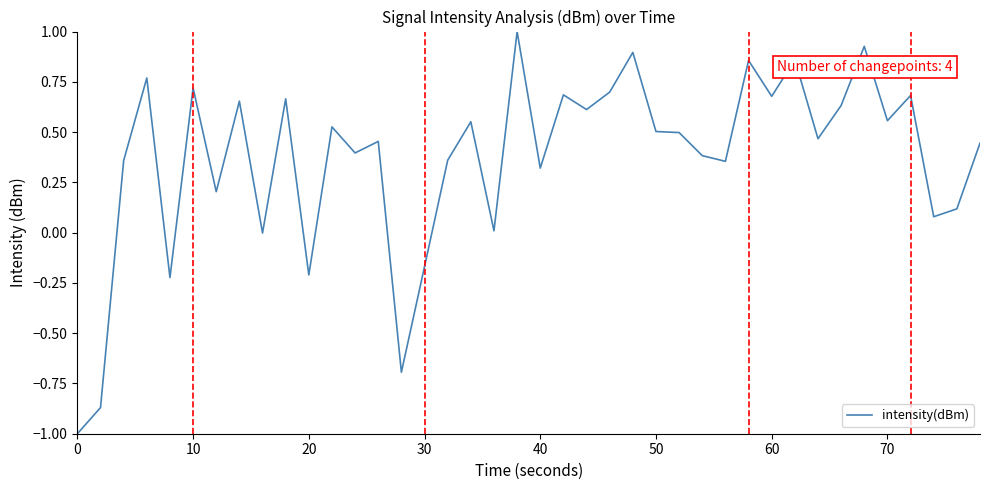

What is the greatest value displayed?

1.0